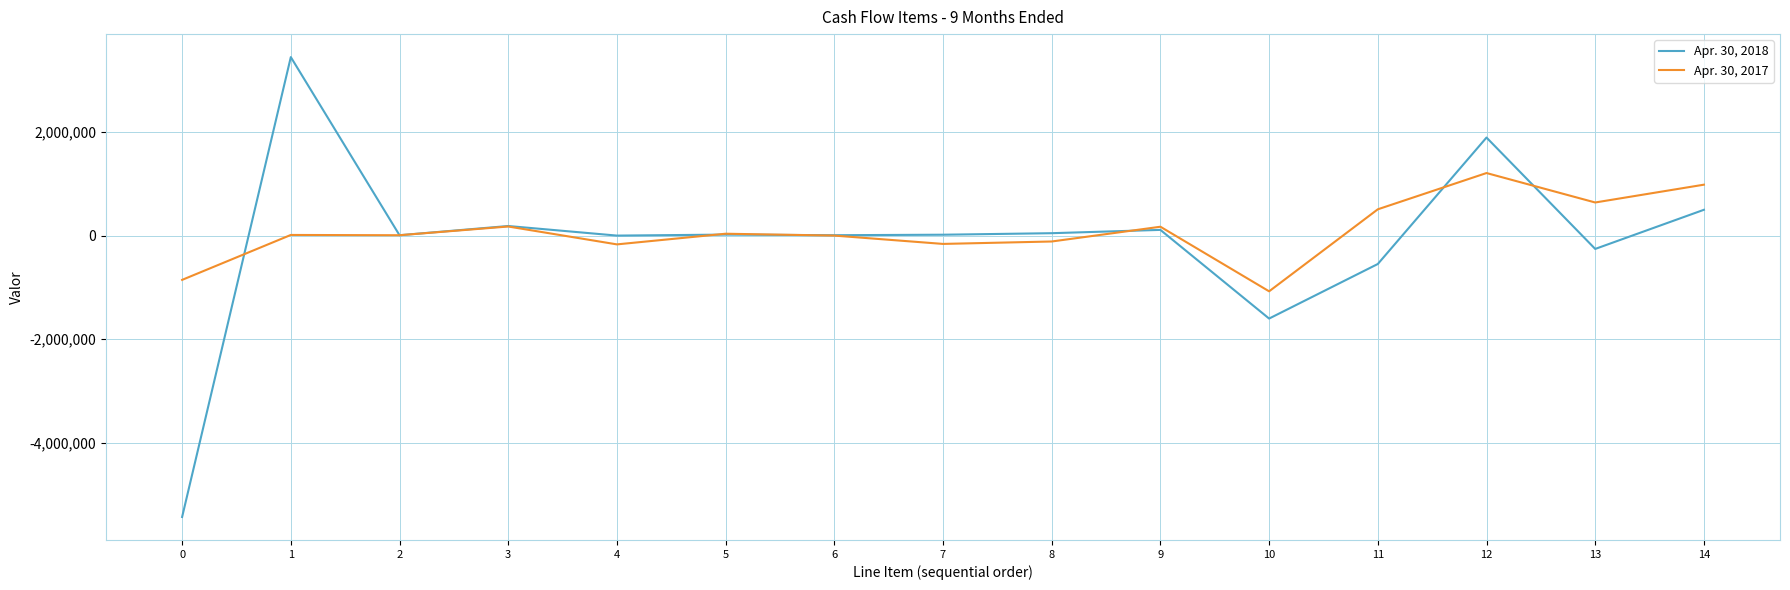

Count the number of data series in this chart.

2